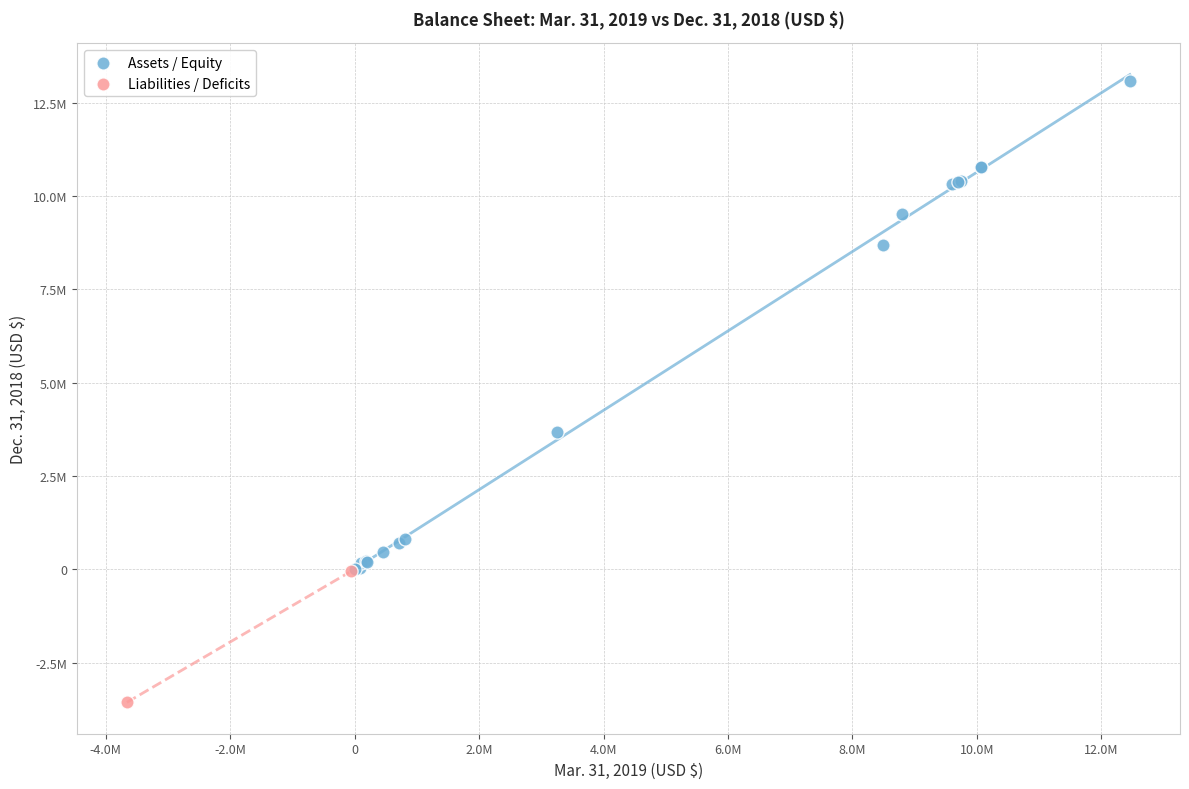

What are all the series names shown in the legend?

Assets / Equity, Liabilities / Deficits